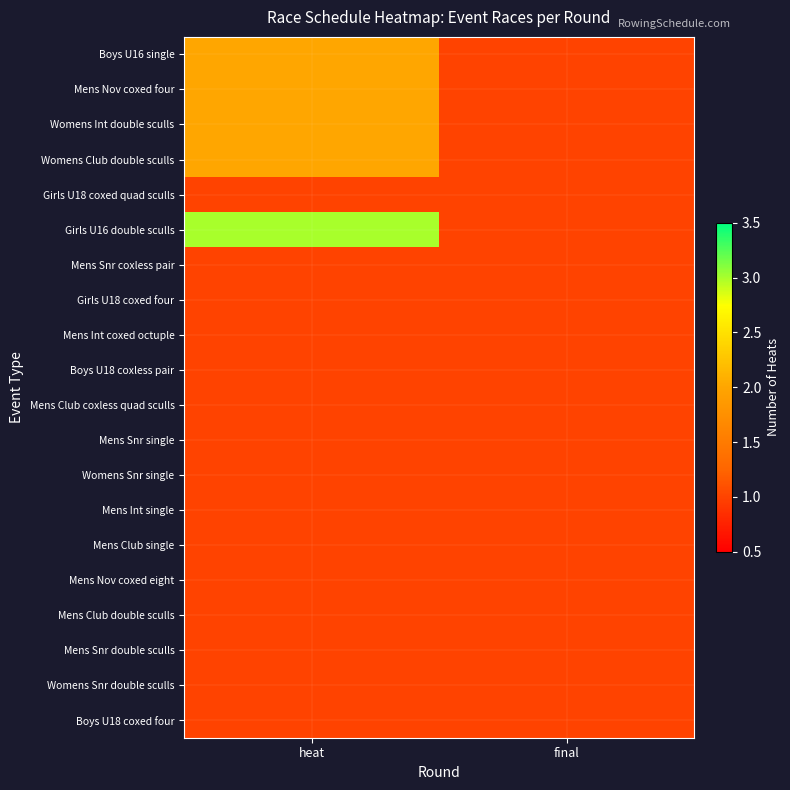

How many categories are shown in the chart?

2